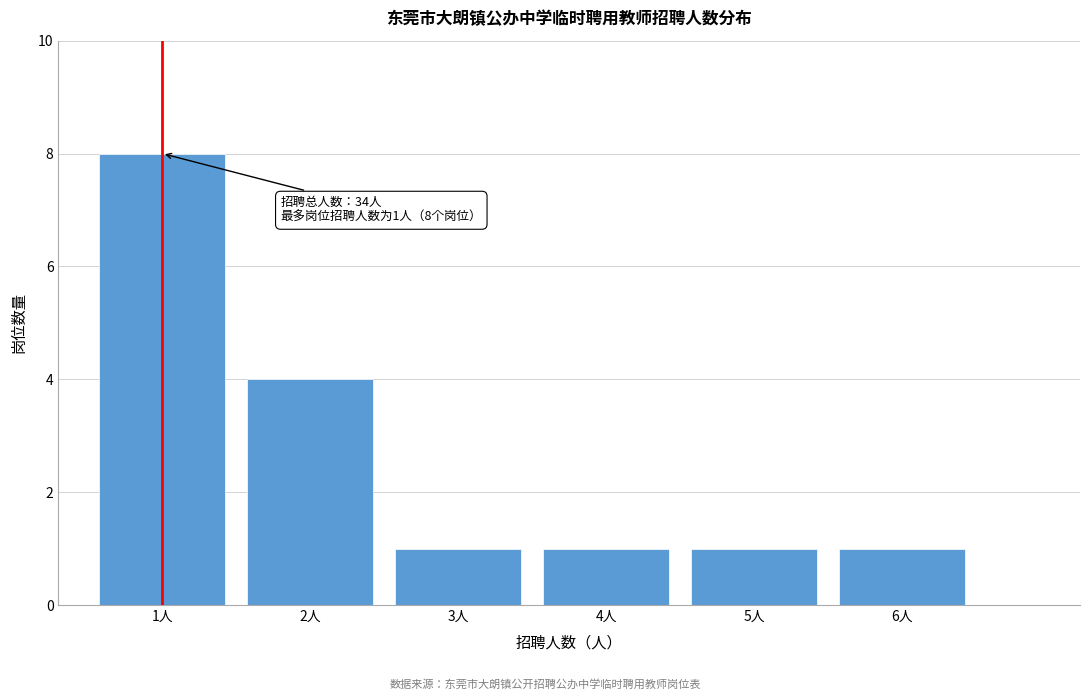

Which range on the x-axis has the tallest bar?

0.5 to 1.5